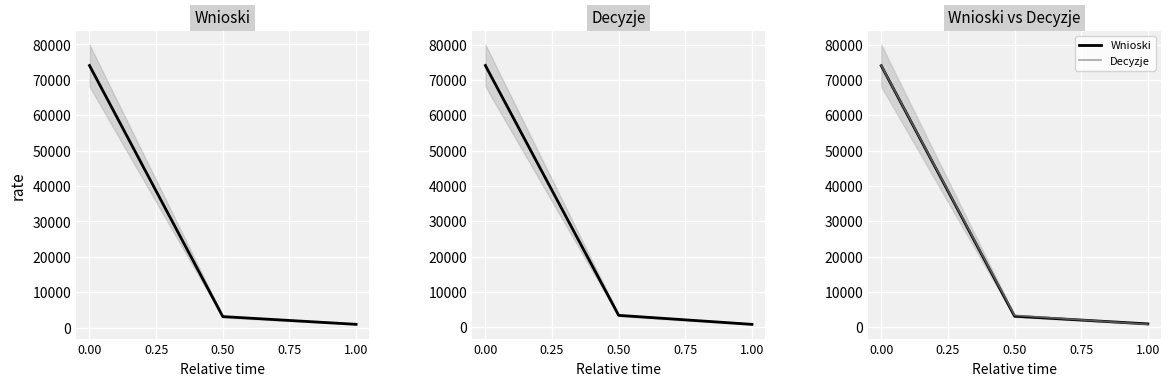

Rank the series by their average value, from highest to lowest.

Decyzje, Wnioski